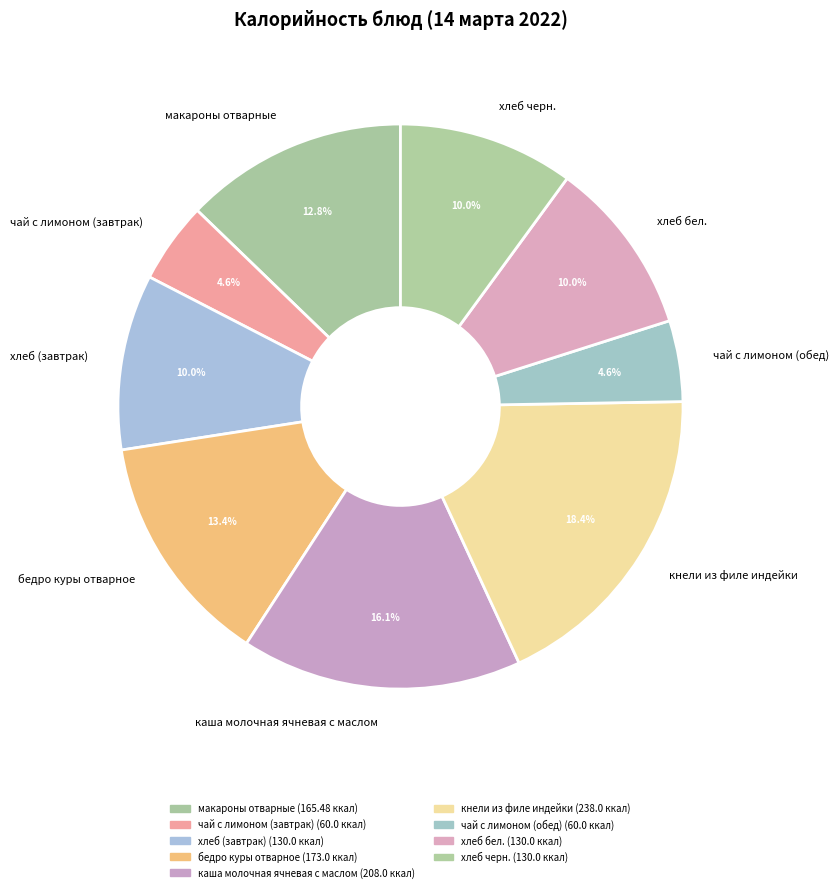

The кнели из филе индейки slice represents 18% of the pie. True or false?

True